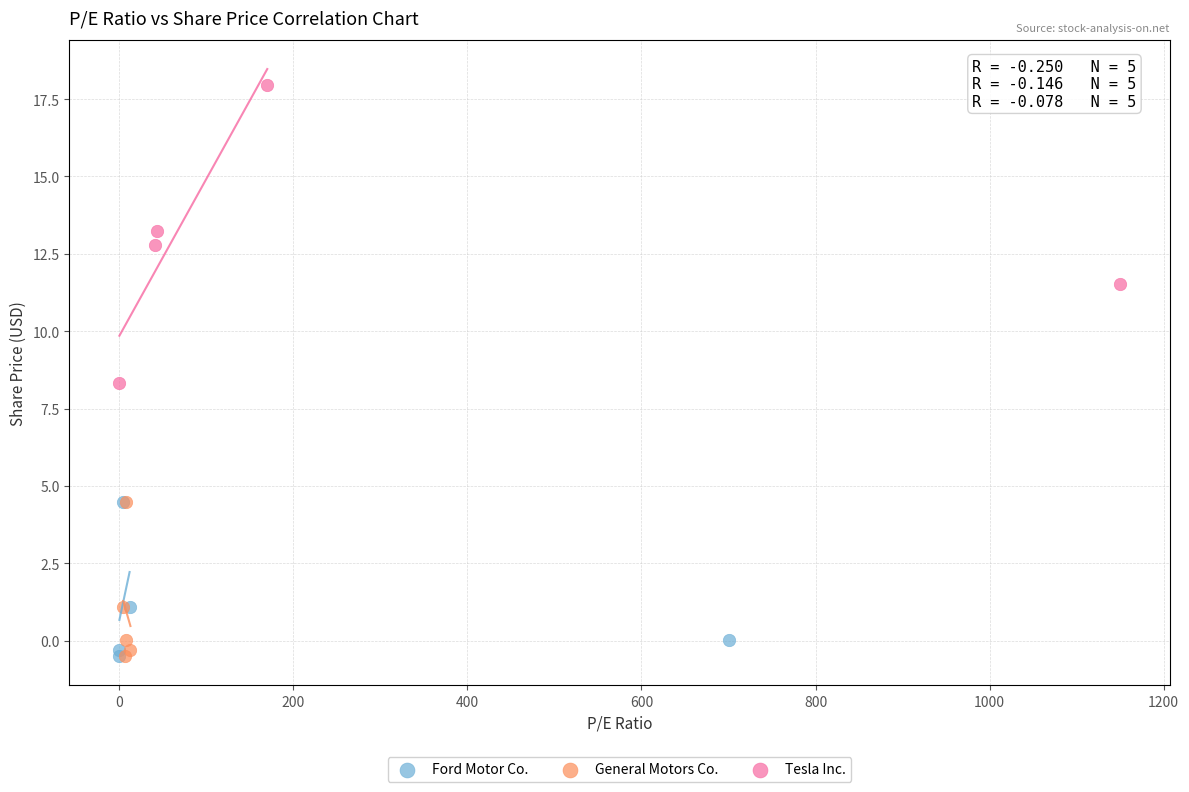

Which series has the widest spread of Y values?

Tesla Inc.